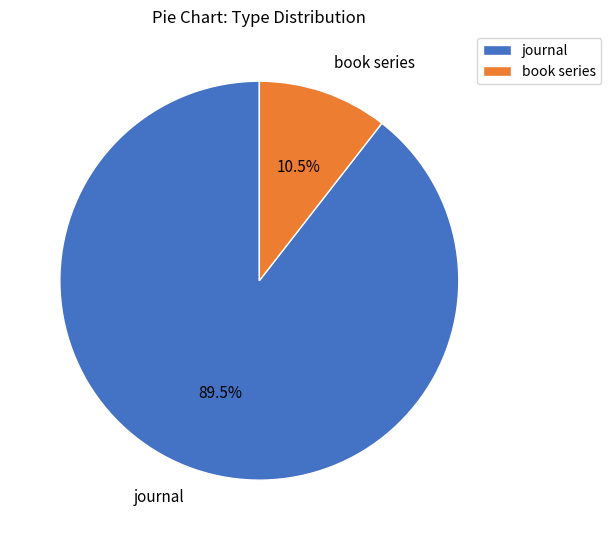

Rank the categories by value from highest to lowest.

journal, book series